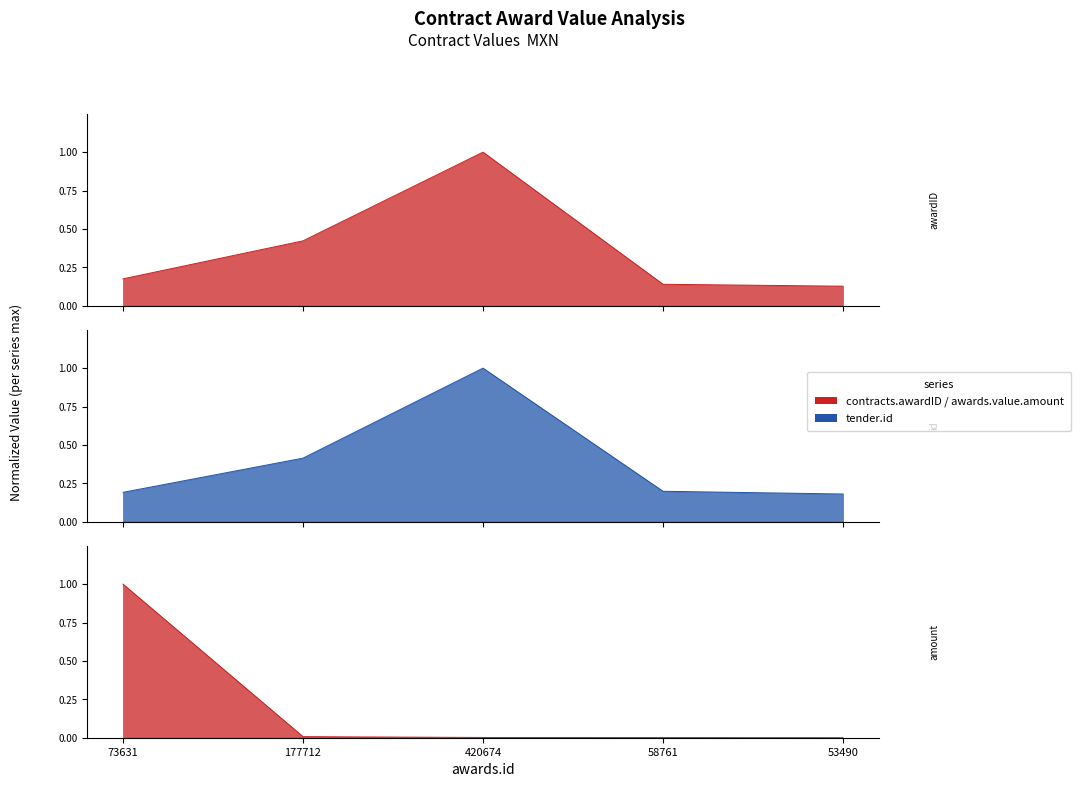

Which label corresponds to the smallest value in the chart?

53490